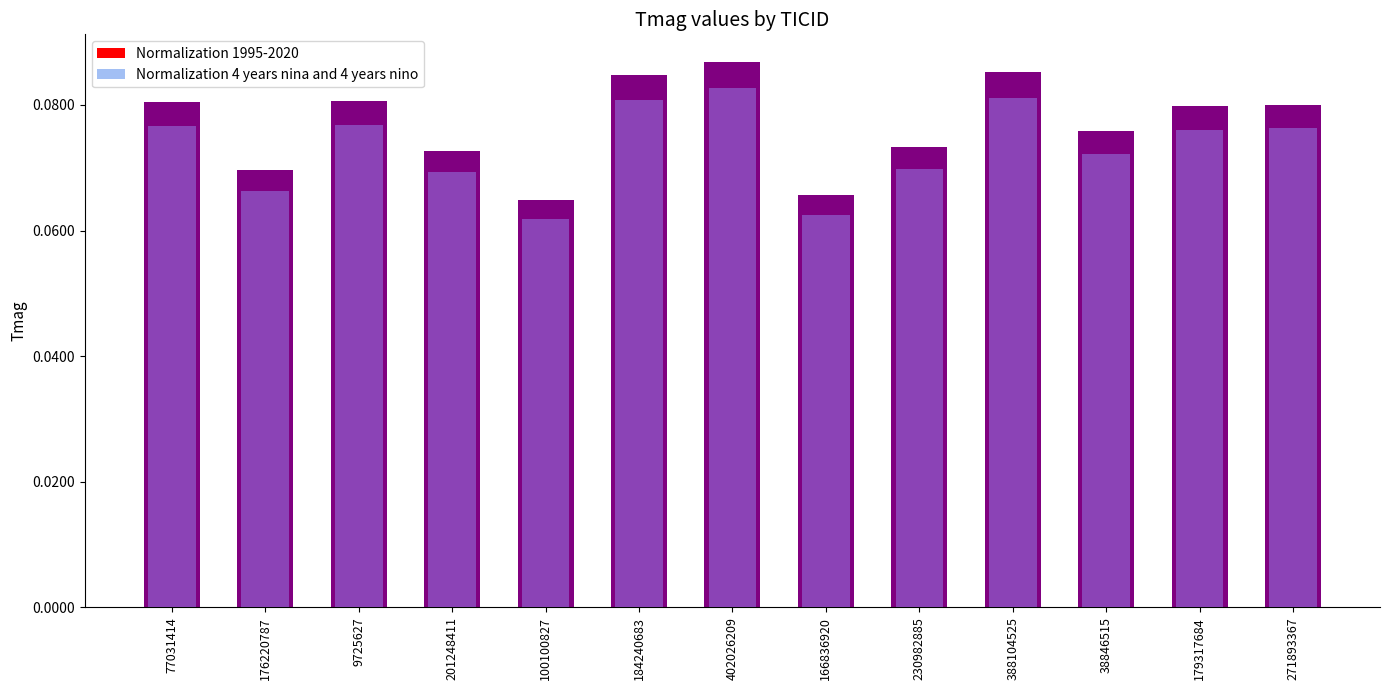

Rank the series by their maximum value, from lowest to highest.

Normalization 4 years nina and 4 years nino, Normalization 1995-2020